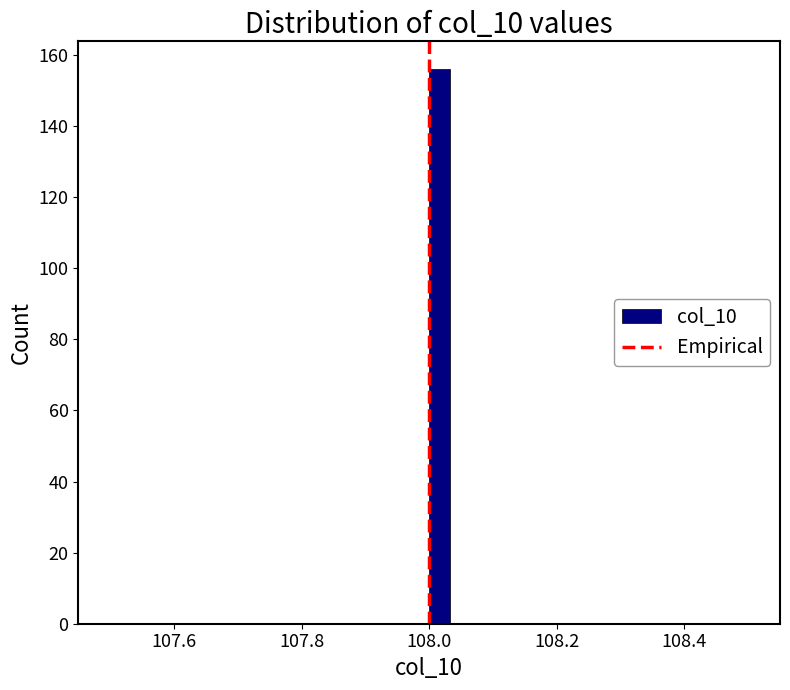

Around what value on the x-axis is the tallest bar? Give the approximate position of its centre, as read against the axis.

108.02